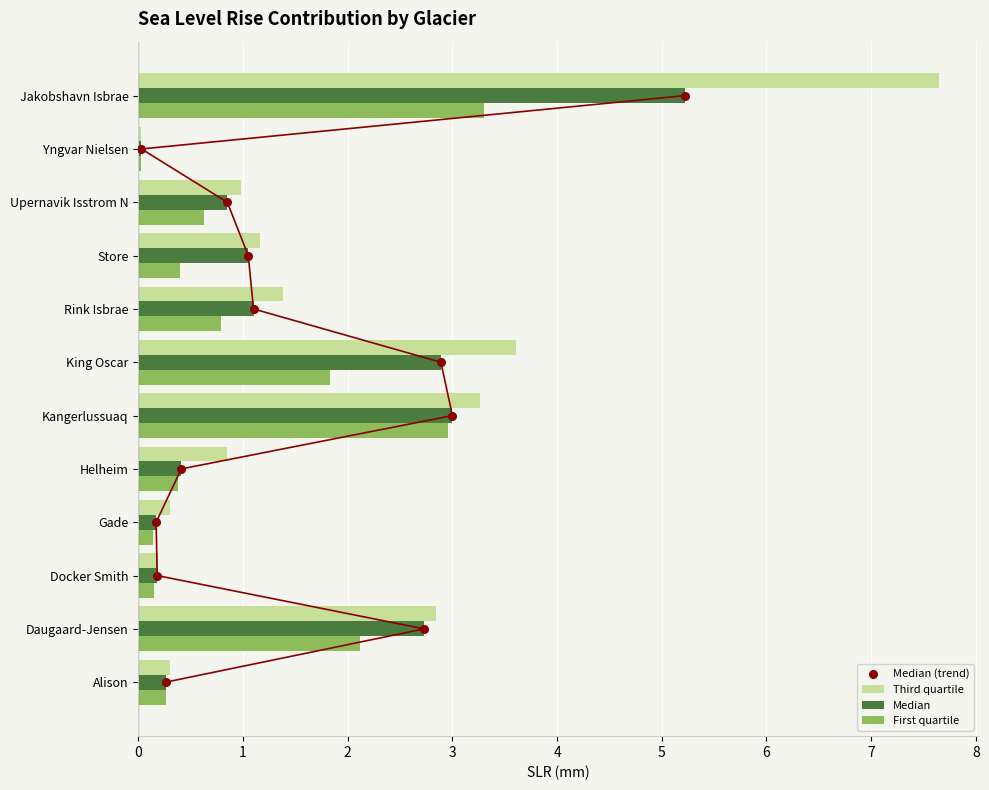

Is the value of First quartile at Docker Smith greater than the value of Third quartile at Gade?

No